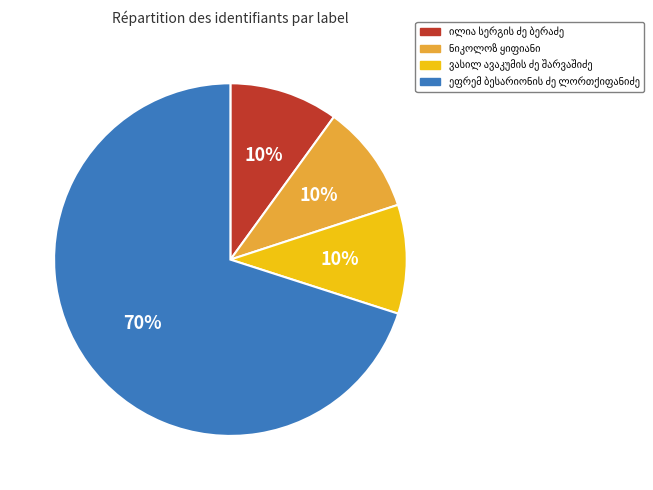

Is there any slice that represents more than half of the pie?

Yes